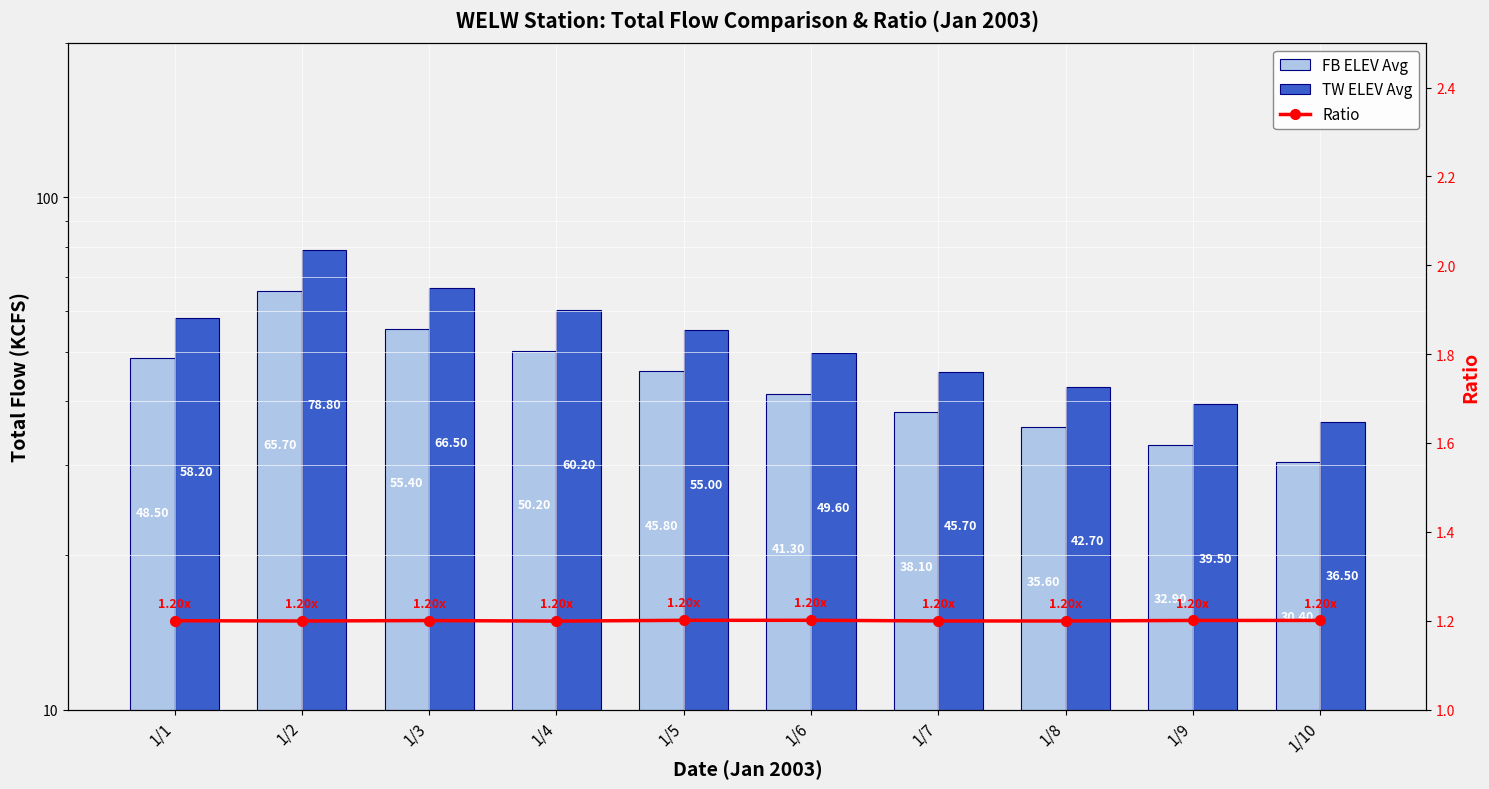

What are all the series names shown in the legend?

FB ELEV Avg, TW ELEV Avg, Ratio